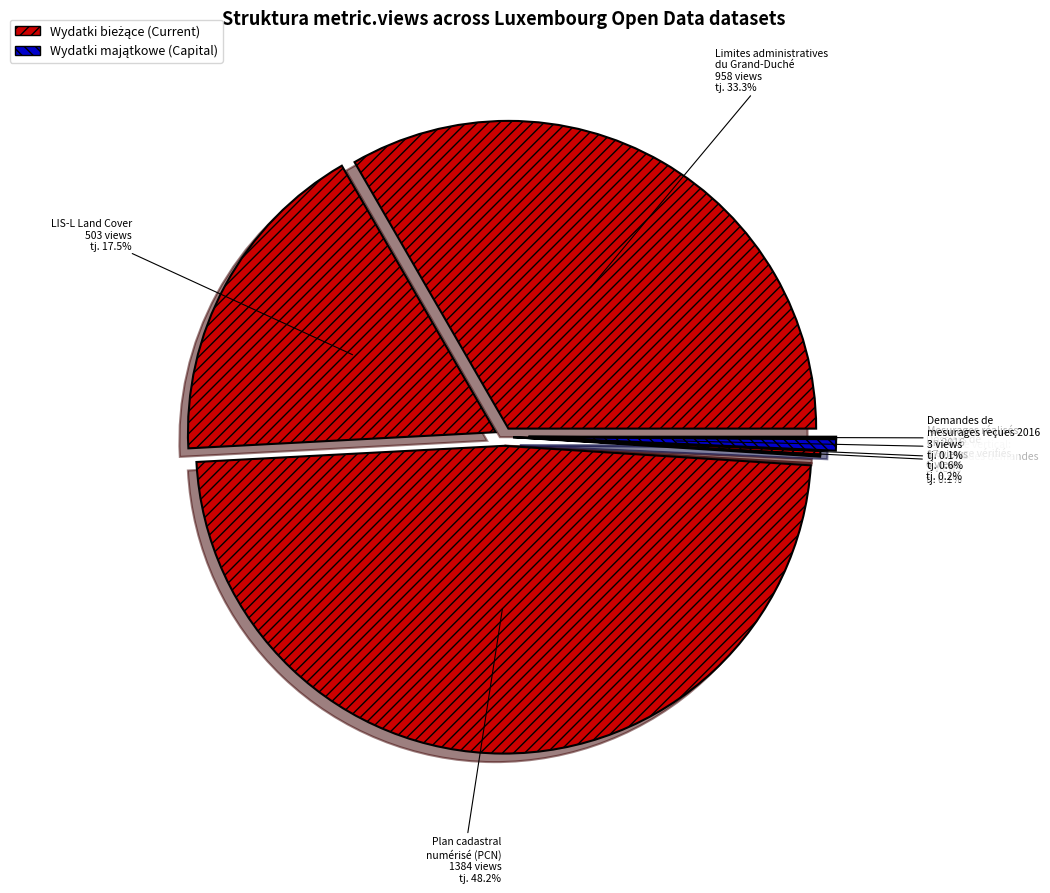

How many slices are in this pie chart?

7